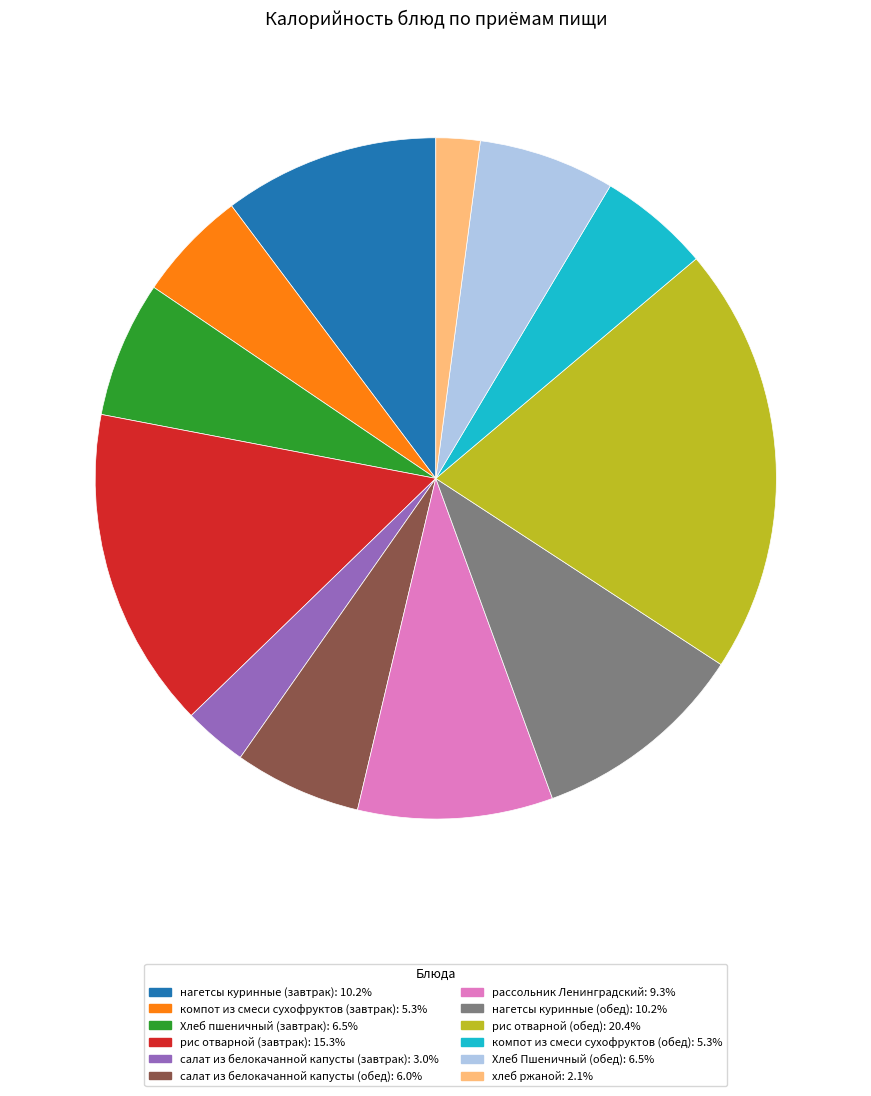

Is there any slice that represents more than half of the pie?

No